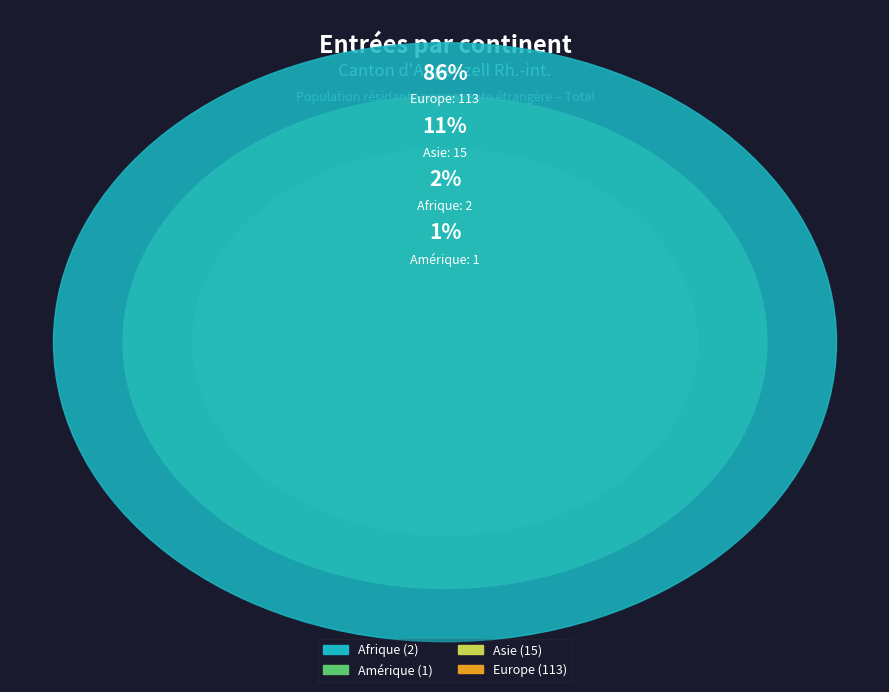

Combined, do Afrique and Provenance inconnue account for over 50%?

No